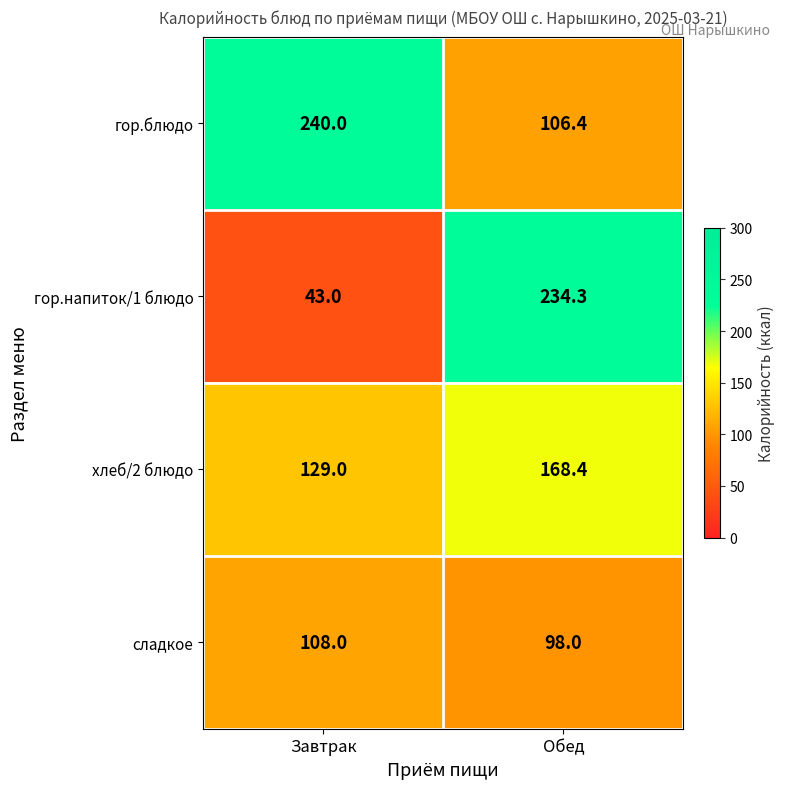

List the series in order of their peak value, highest first.

гор.блюдо, гор.напиток/1 блюдо, хлеб/2 блюдо, сладкое